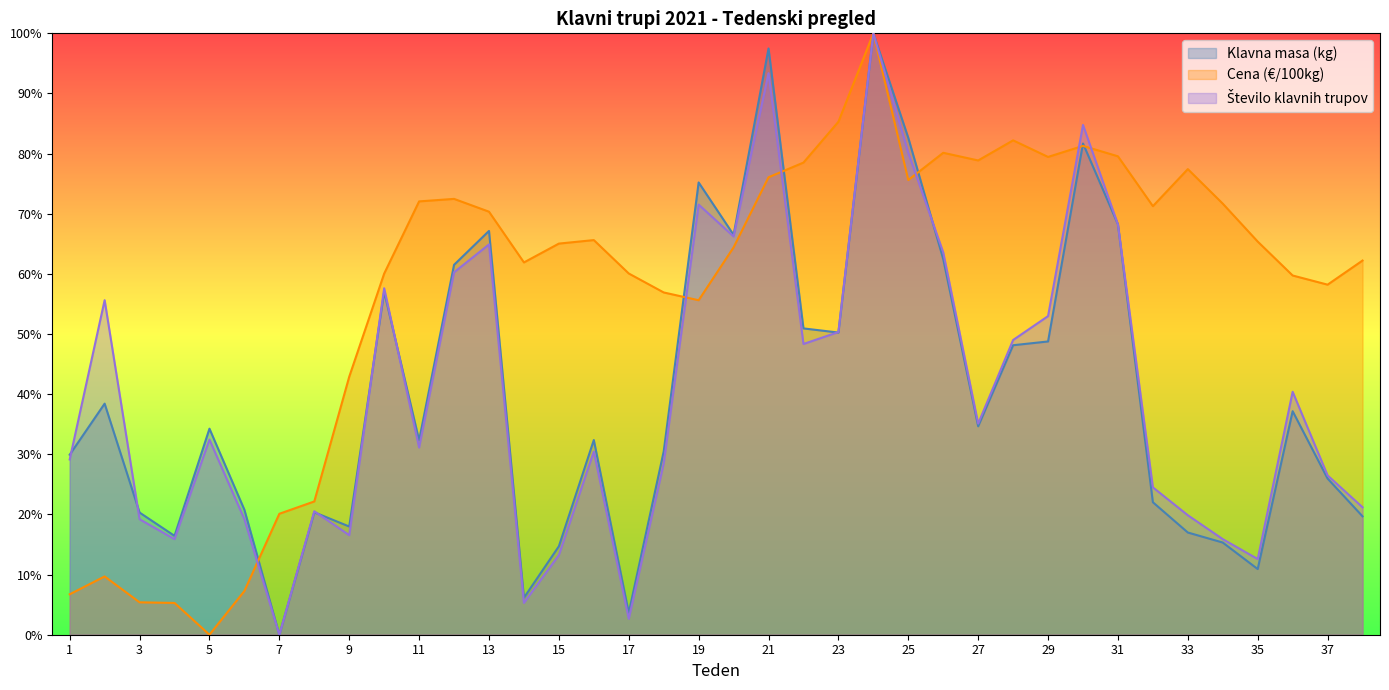

What is the value of the Cena (e/100kg) point at the 23rd from the left?

0.9